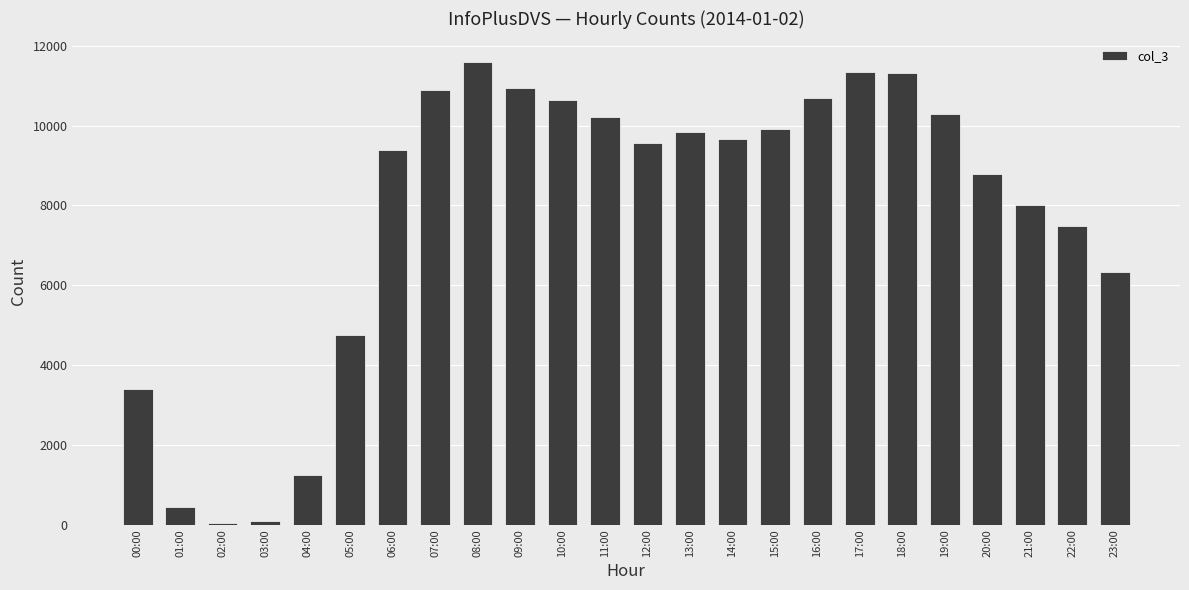

Between 06:00 and 05:00, which is larger?

06:00